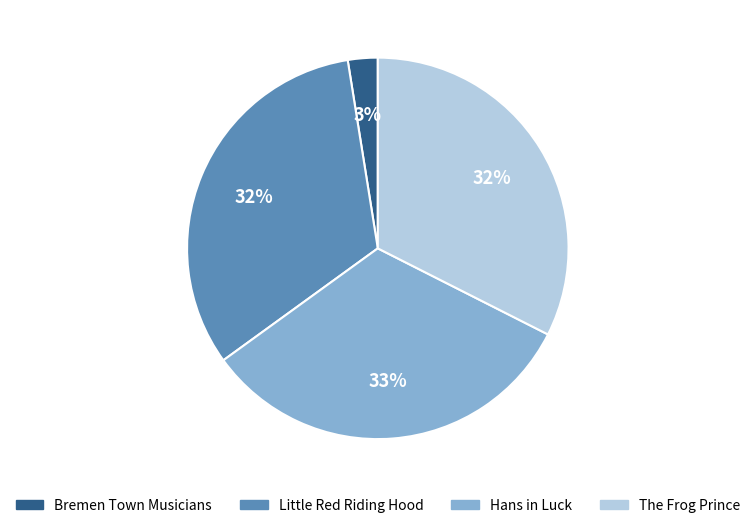

To the nearest percent, what percentage of the pie is Hans in Luck?

33%